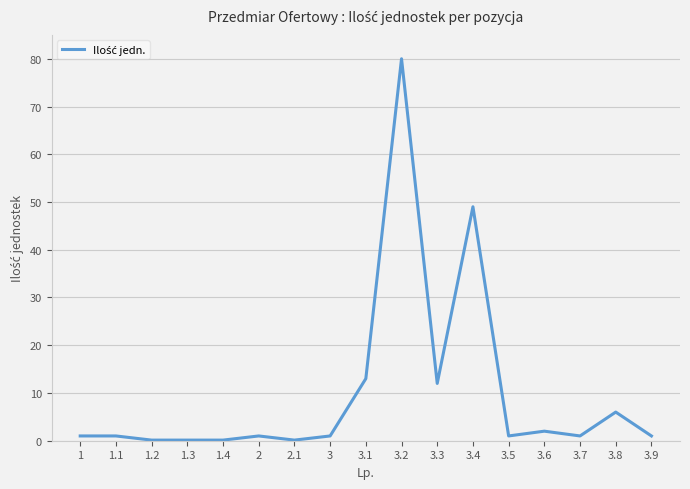

True or false: the data shows 6.0 at 3.8.

True